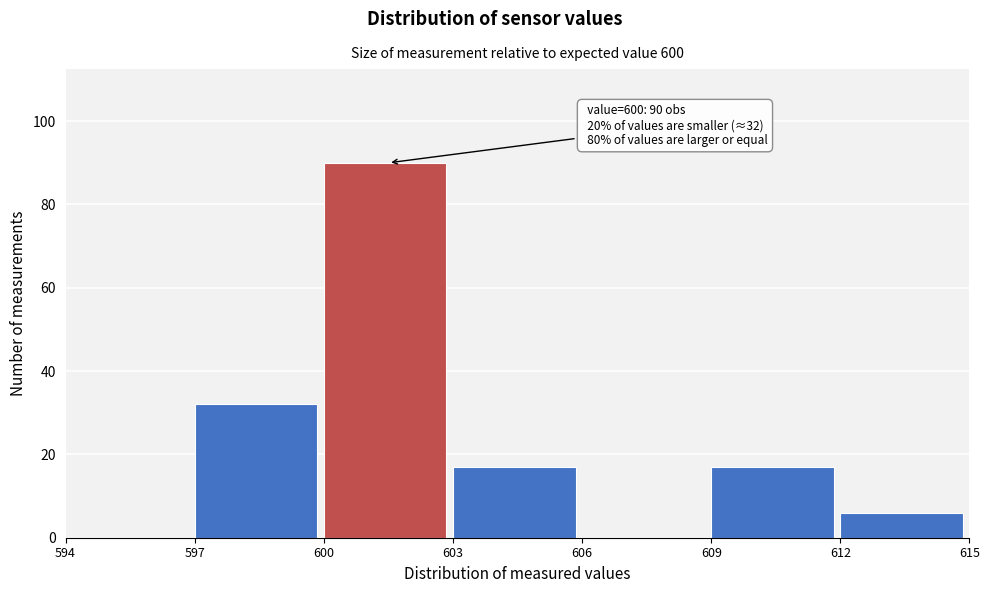

Which range on the x-axis has the tallest bar?

600 to 603